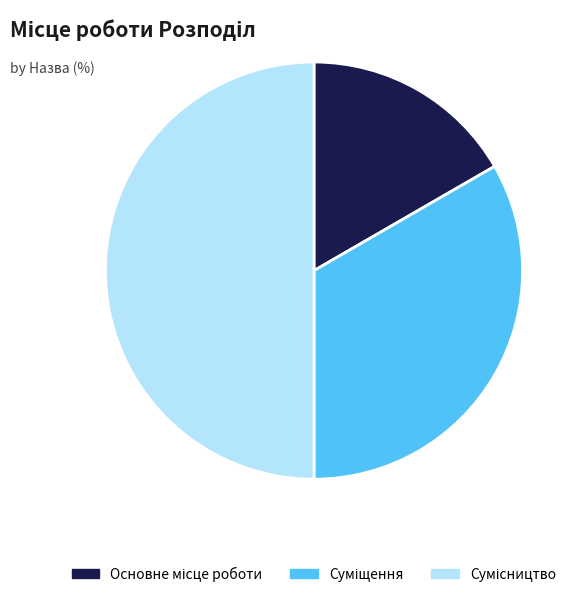

Do Суміщення and Основне місце роботи together represent more than half of the pie?

No